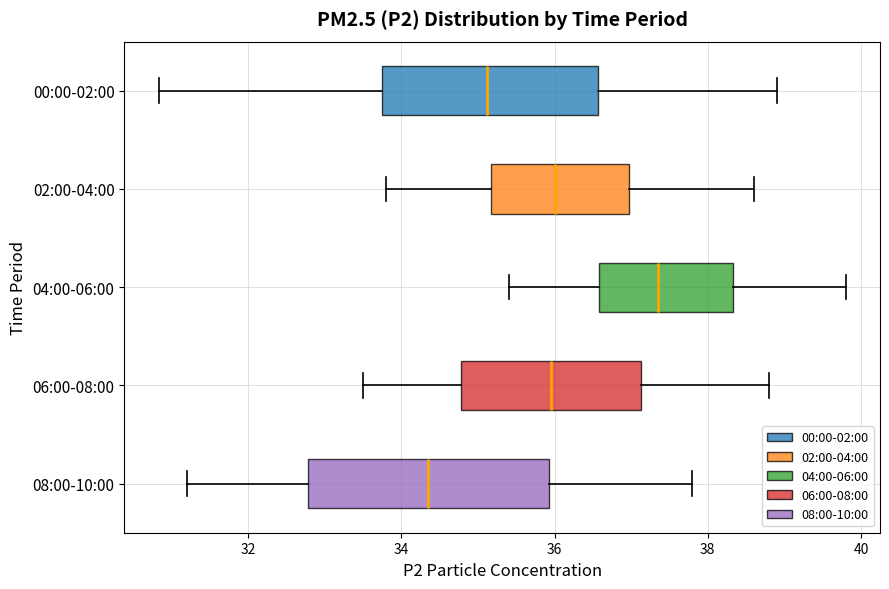

Comparing the boxes themselves (not the whiskers), which one is the widest?

08:00-10:00